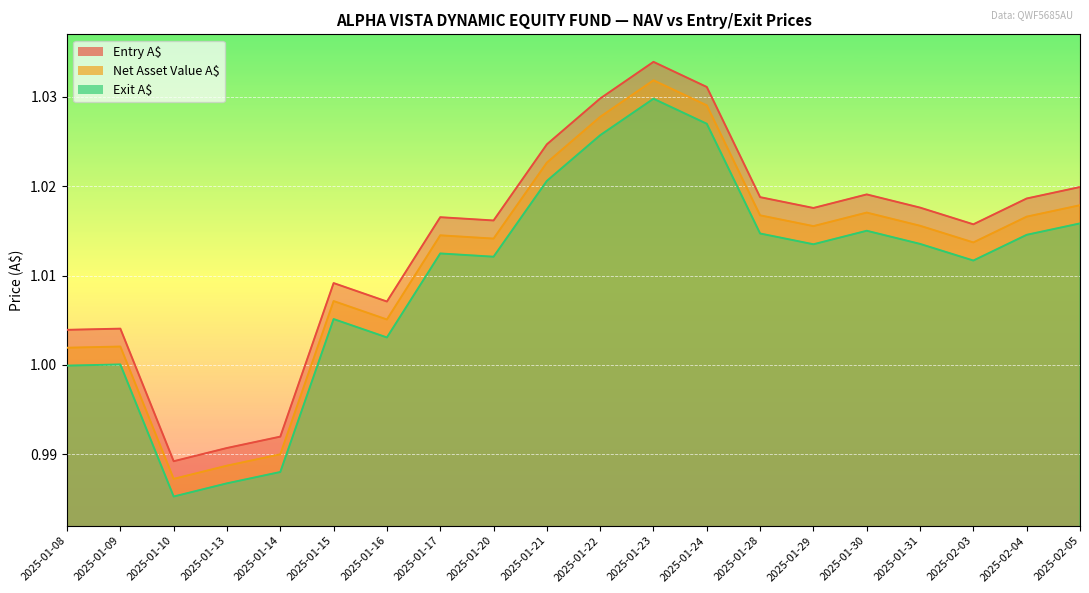

Is the value of Entry A$ at 2025-01-09 greater than the value of Net Asset Value A$ at 2025-01-28?

No